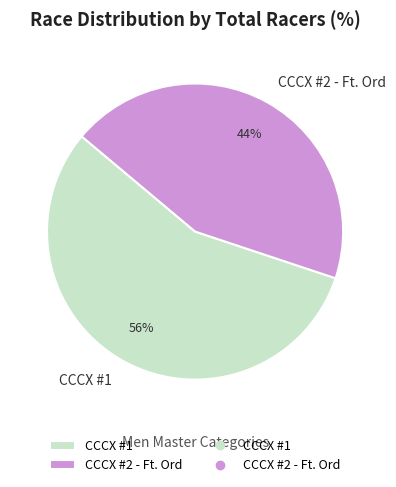

Between CCCX #2 - Ft. Ord and CCCX #1, which is larger?

CCCX #1